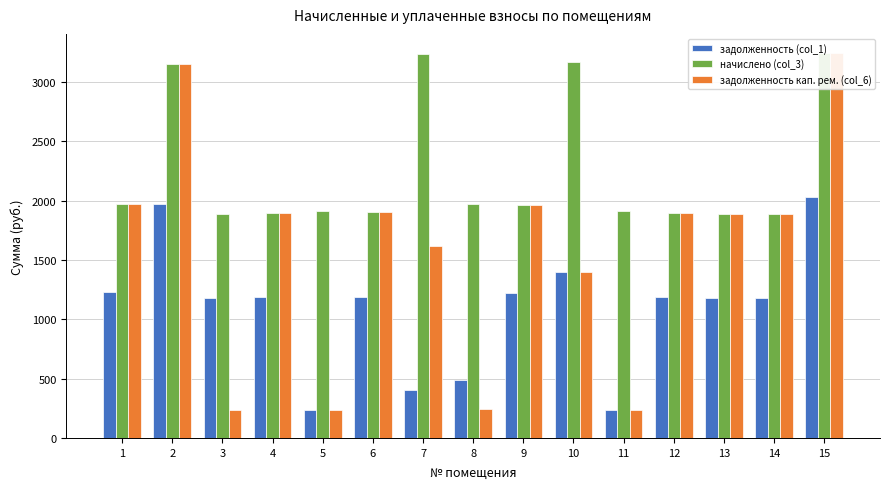

The value of задолженность (col_1) at 4 is 1185.8. True or false?

True